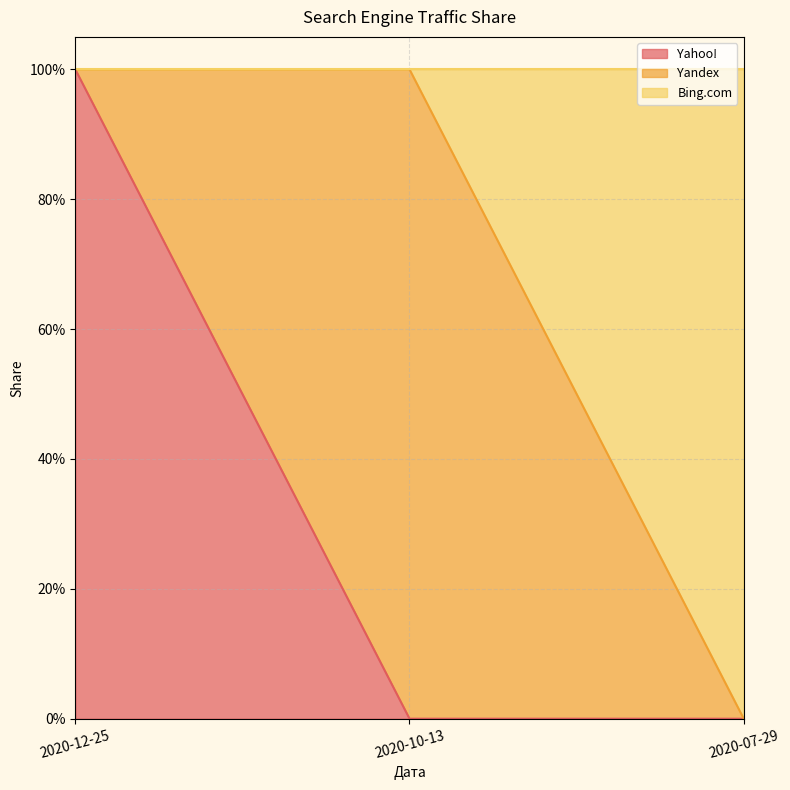

Which series has the largest range (max minus min)?

Yahoo!